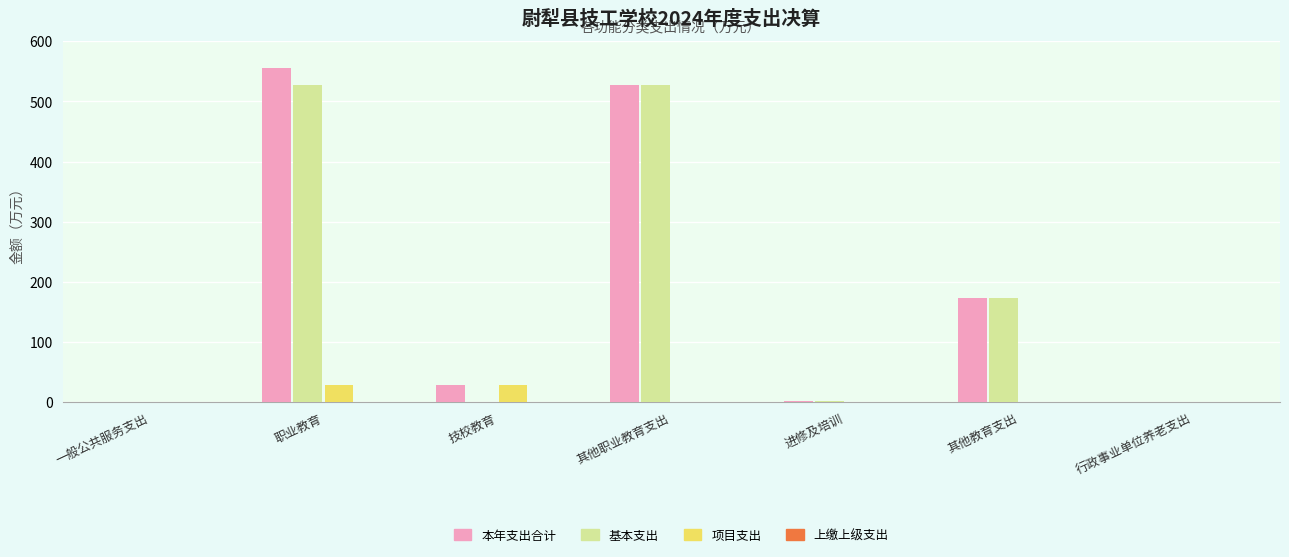

What is the sum of all 基本支出 values?

1232.2